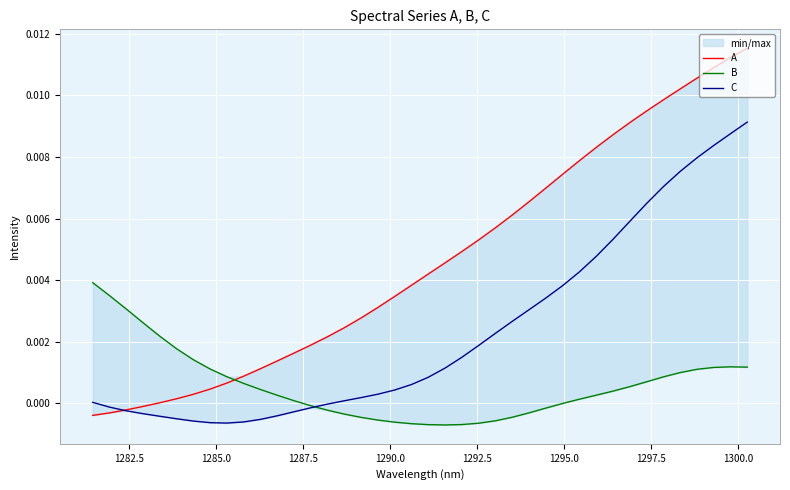

How many times do A and B cross each other?

1